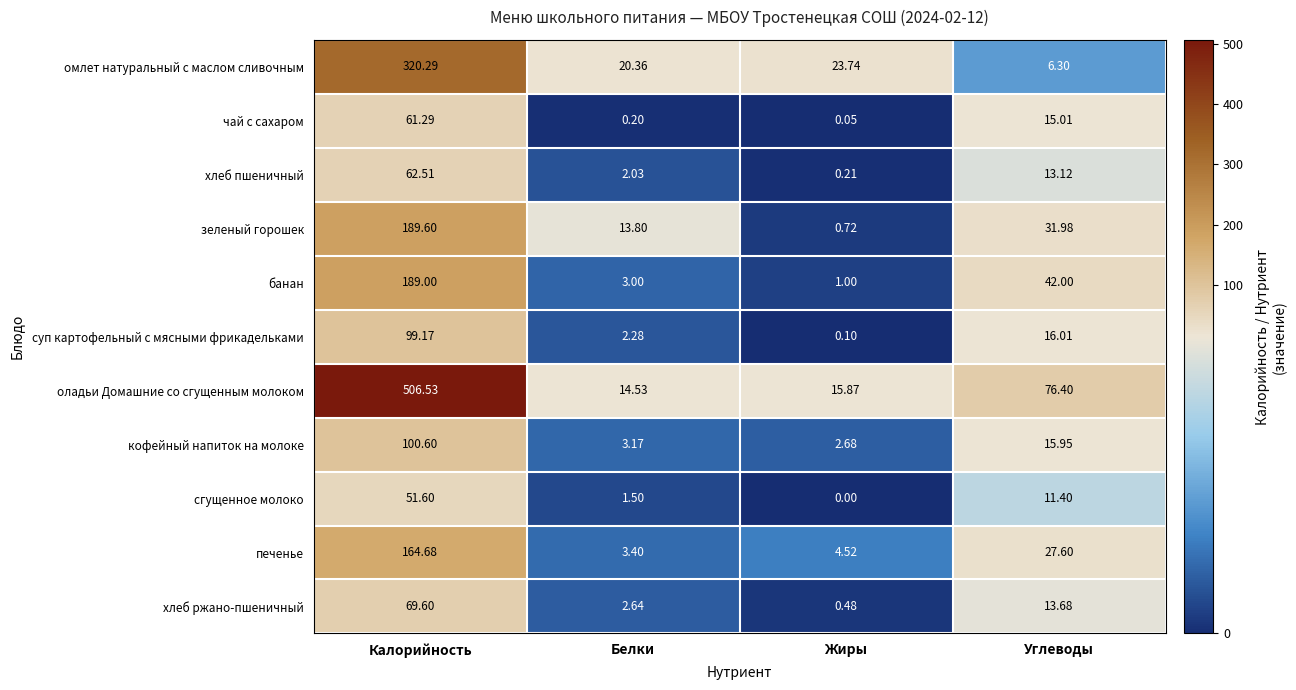

Which series changed the most between Белки and Жиры?

зеленый горошек